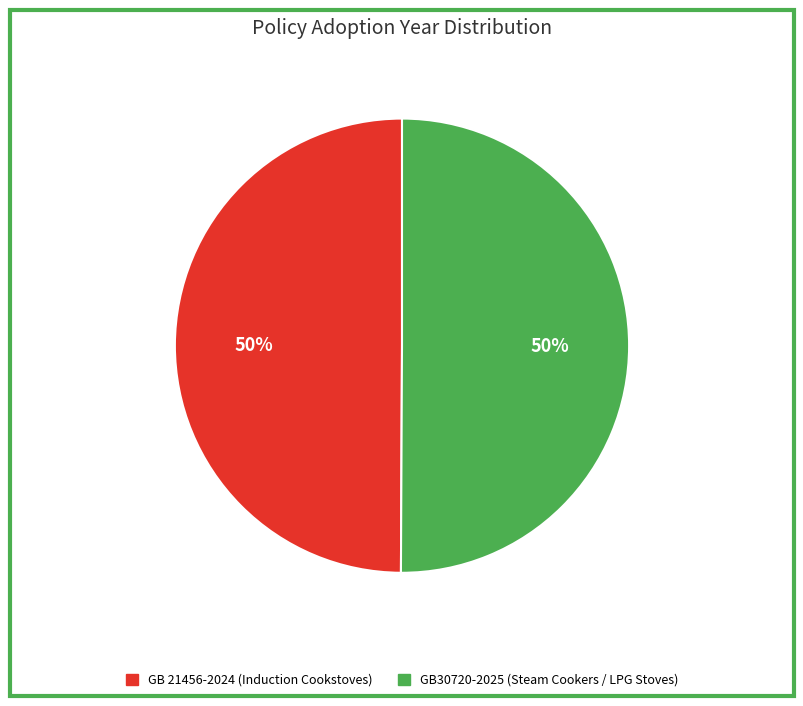

What percentage is the GB30720-2025 (Steam Cookers / LPG Stoves) slice, to the nearest percent?

50%